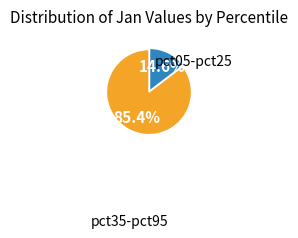

What is the largest slice in the pie chart?

pct35-pct95